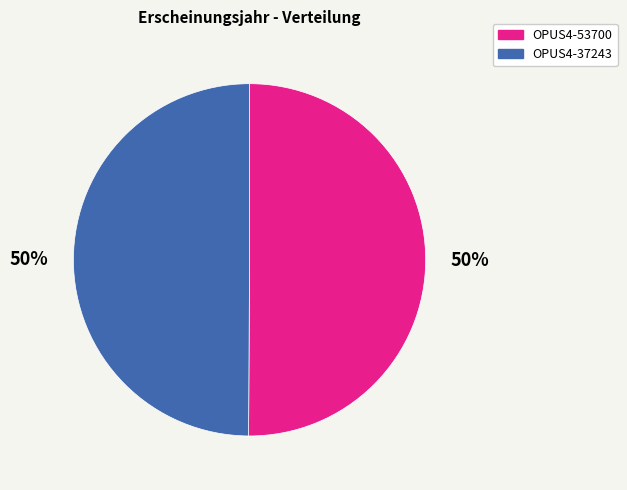

How many segments does this pie chart have?

2